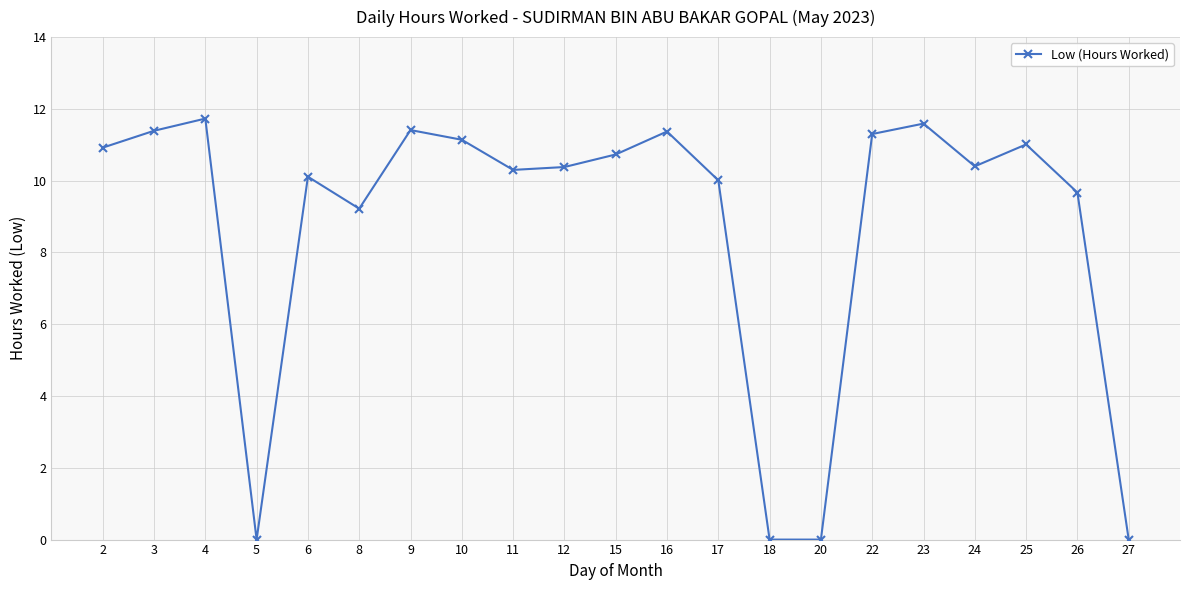

How many categories are shown in the chart?

21